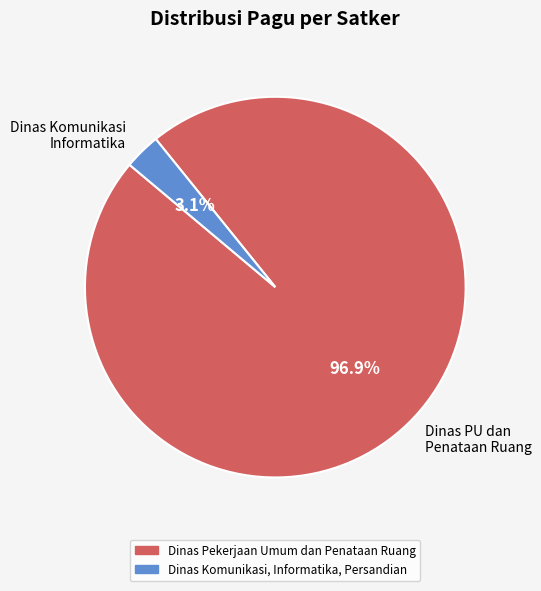

Rank the categories by value from highest to lowest.

Dinas PU dan Penataan Ruang, Dinas Komunikasi Informatika